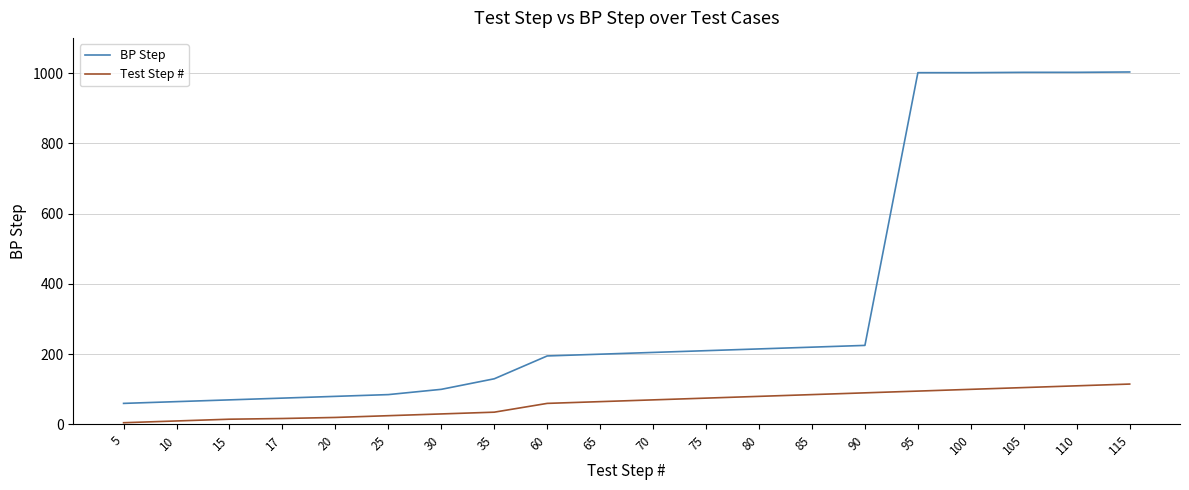

What is the maximum value shown in the chart?

1003